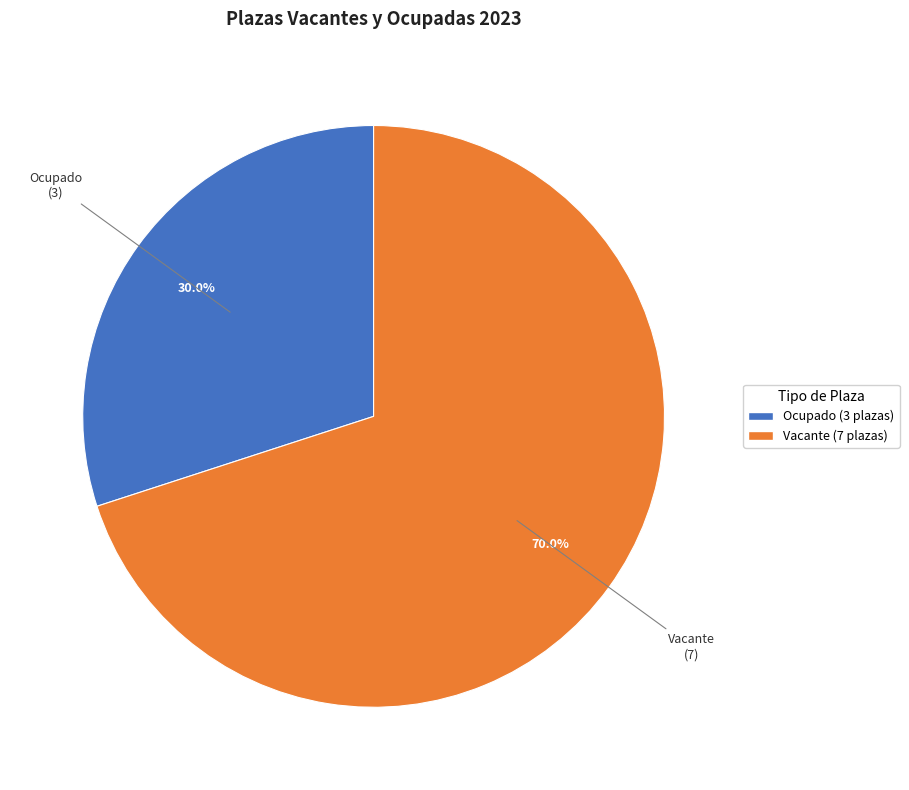

Which has a higher value, Ocupado or Vacante?

Vacante